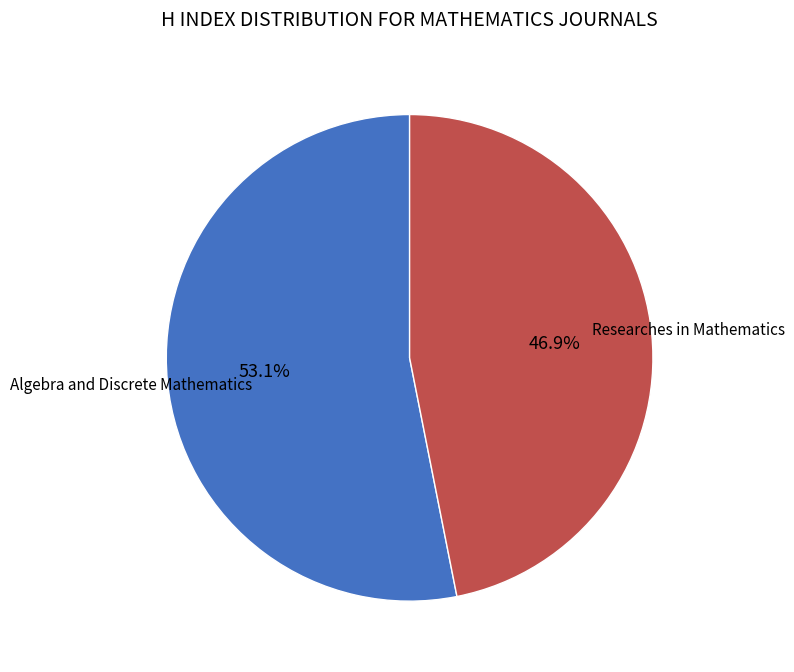

True or false: Algebra and Discrete Mathematics accounts for 53% of the total.

True